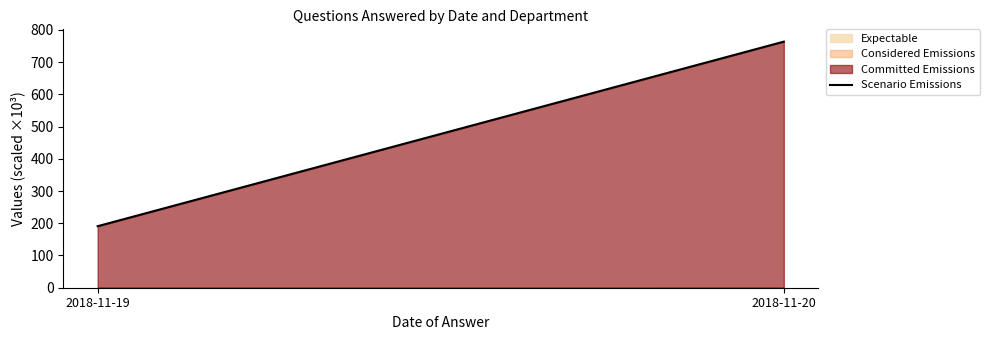

Is it true that the value at 2018-11-19 is 190.9?

True